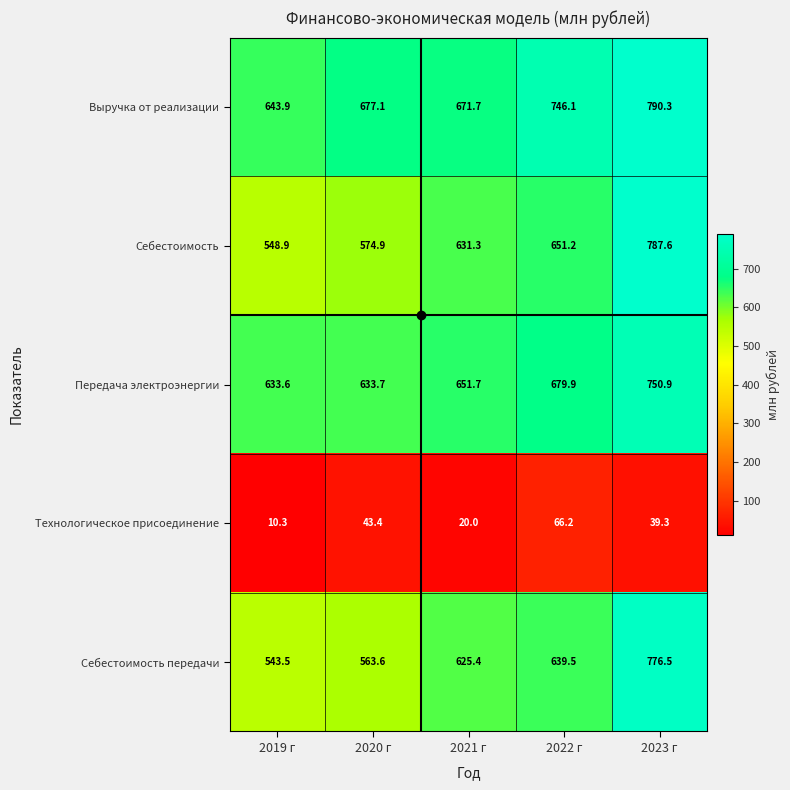

What is the difference between the maximum and minimum values in the Выручка от реализации series?

146.4